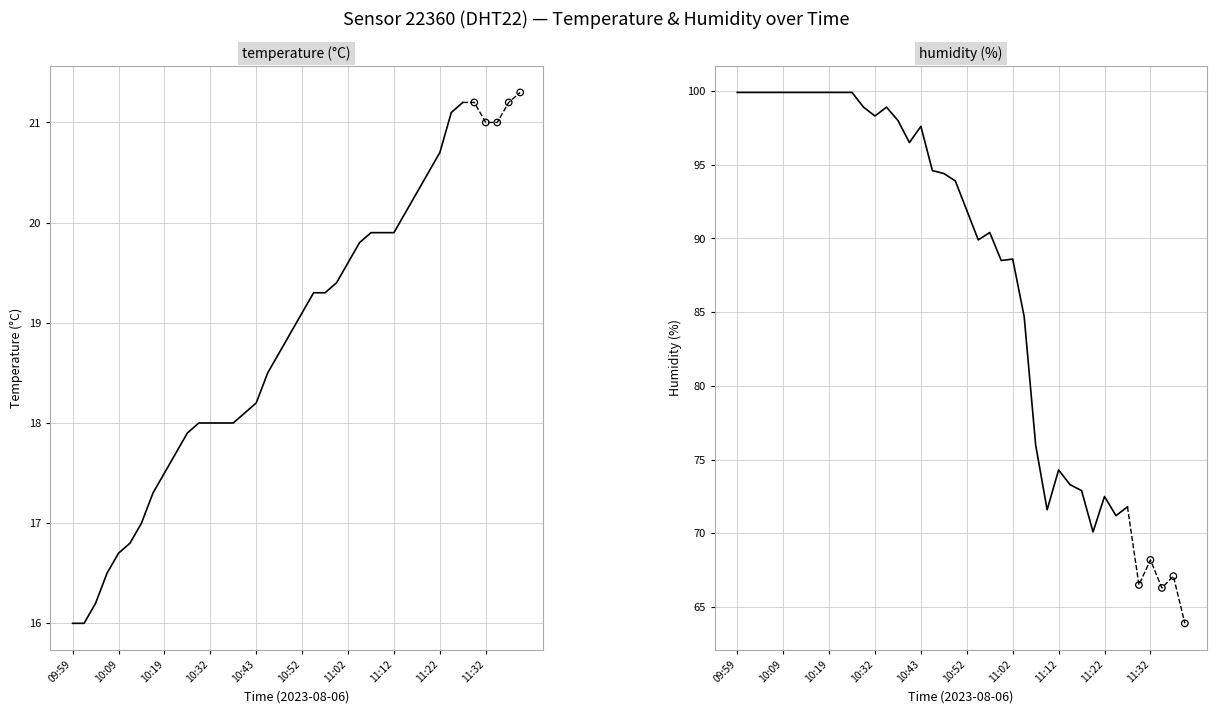

Which series reaches the maximum Y coordinate?

humidity